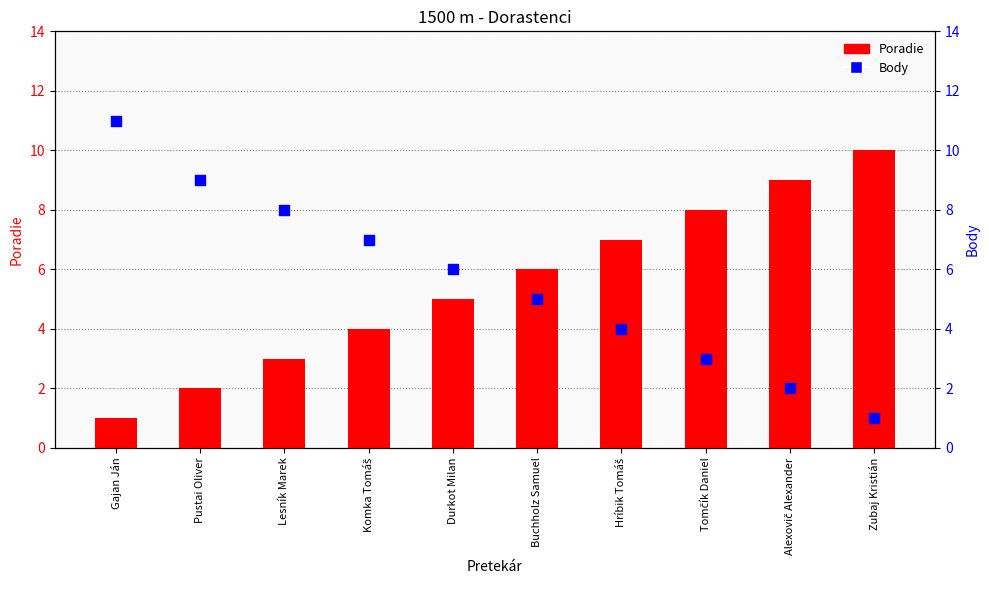

Which series has the largest total across all categories?

Body